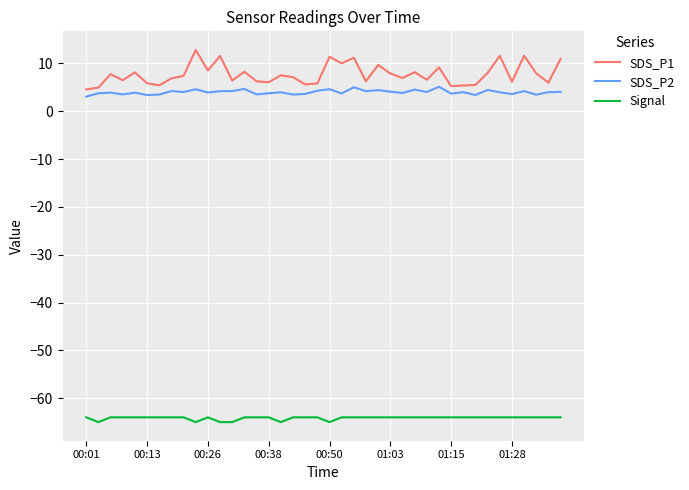

What is the minimum value for Signal?

-65.0